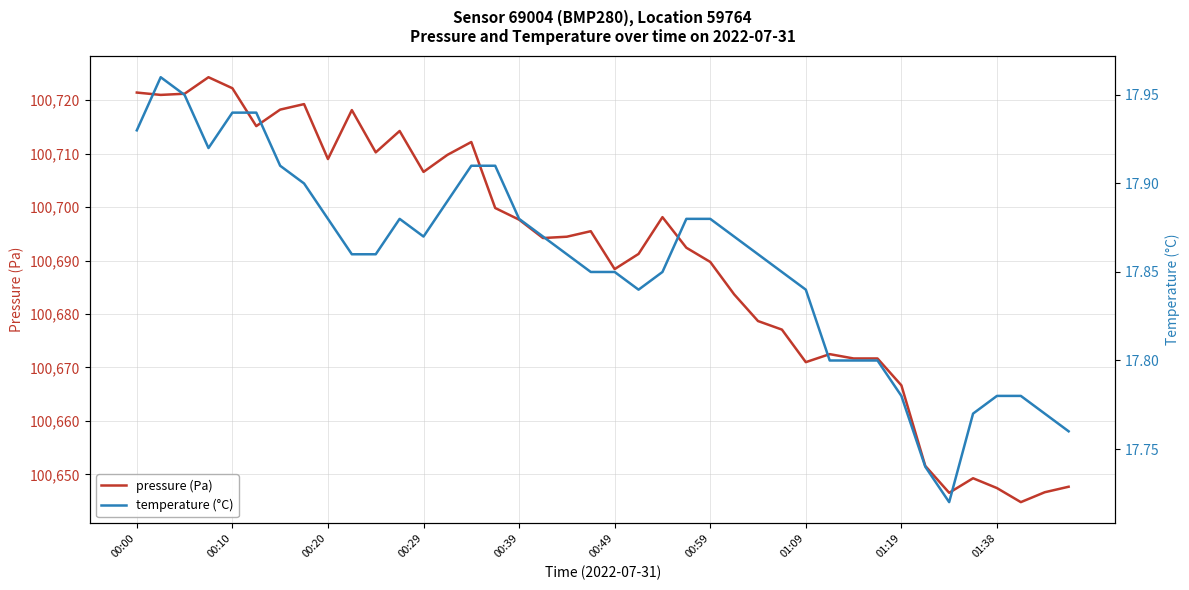

The value of pressure (Pa) at 00:00 is 100721.4. True or false?

True